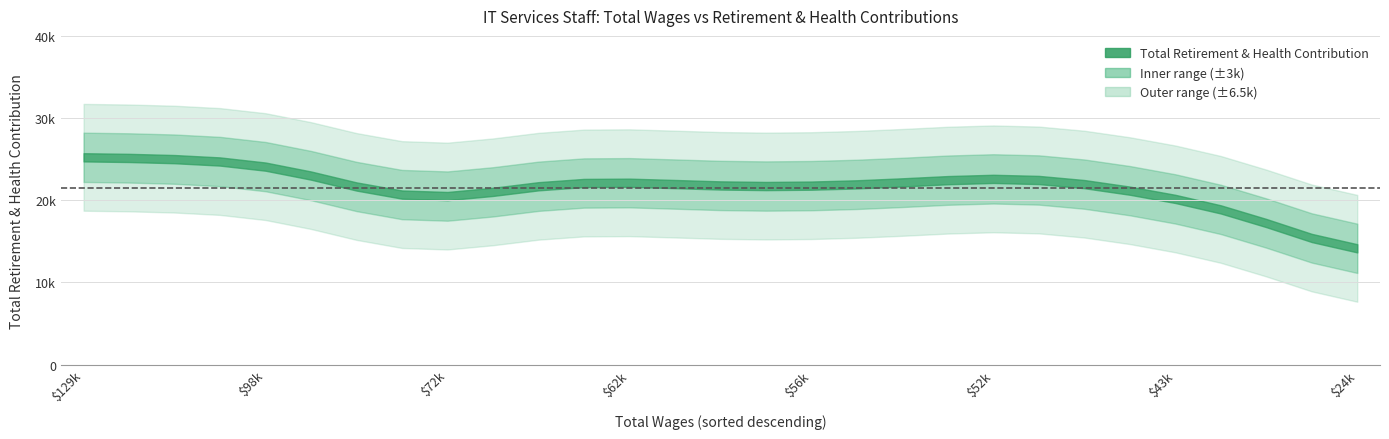

What is the average value of the total_retirement series?

21542